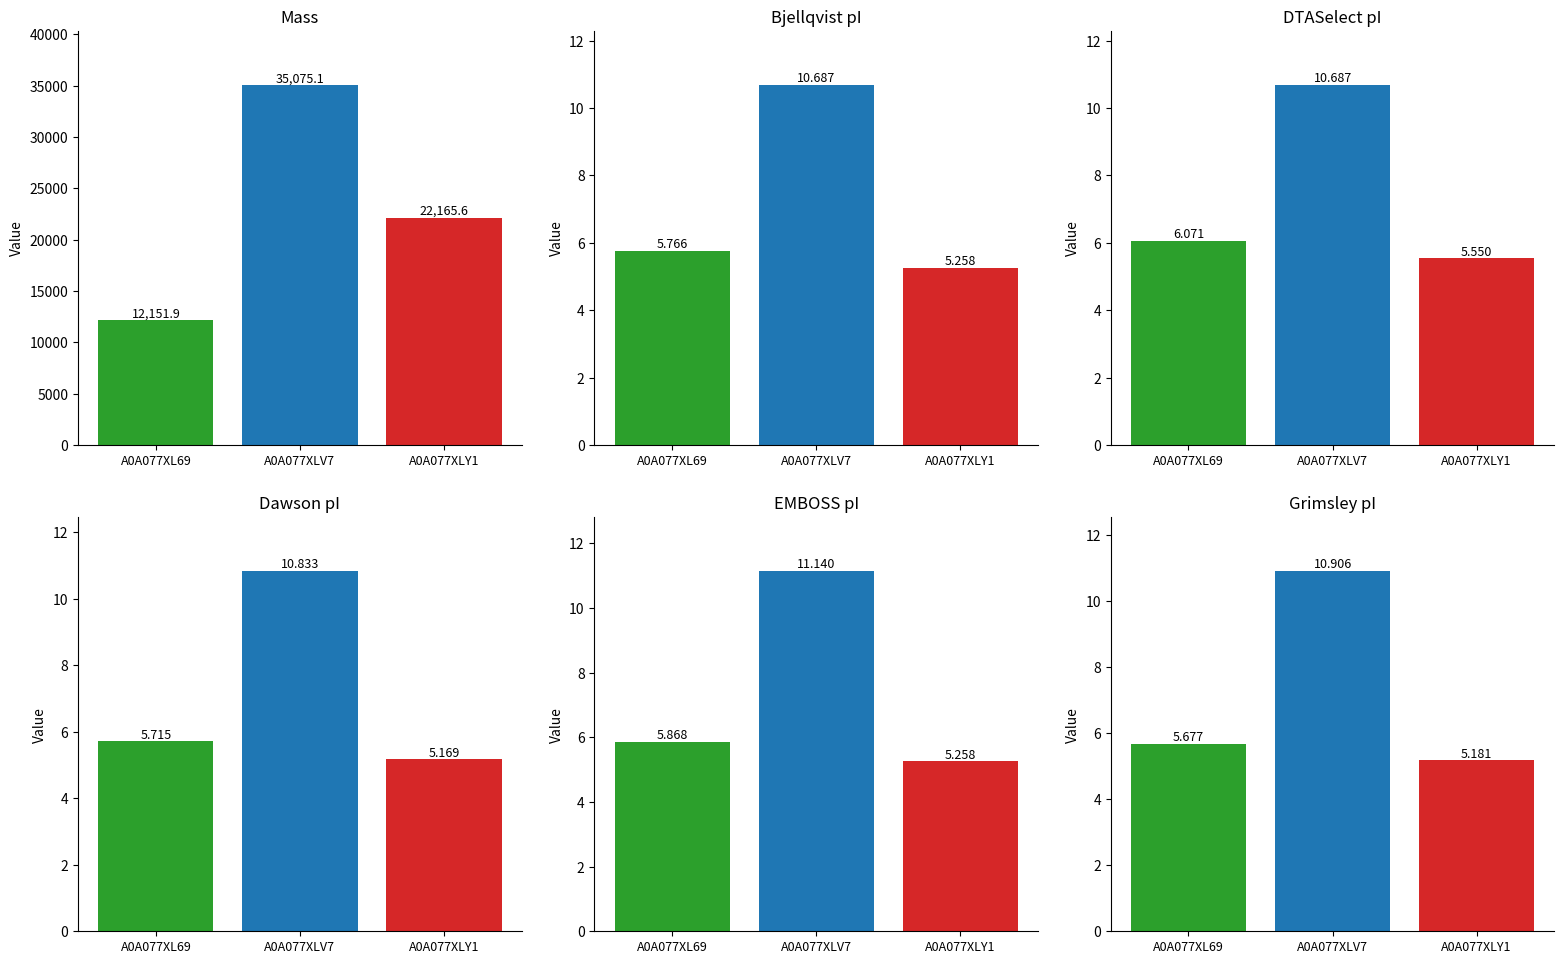

Which has a higher value, A0A077XL69 or A0A077XLV7?

A0A077XLV7